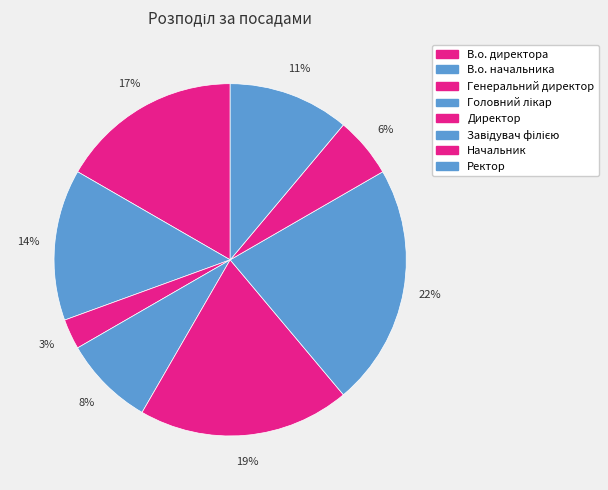

Is it true that Директор is 19% of the pie?

True